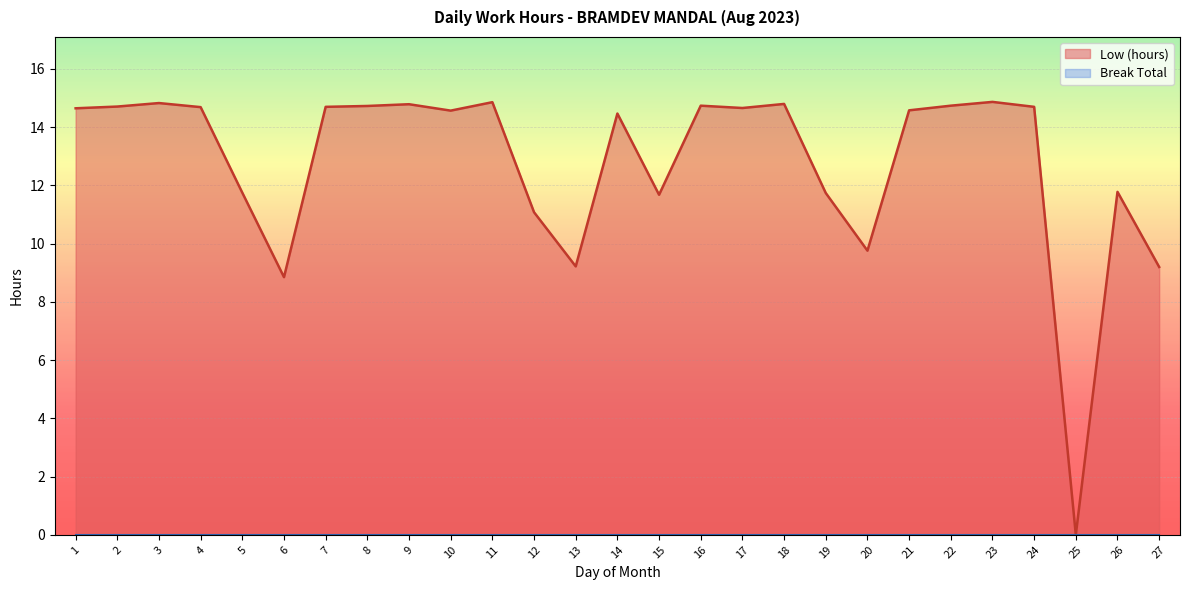

Where is the data nearest to the value 7?

6